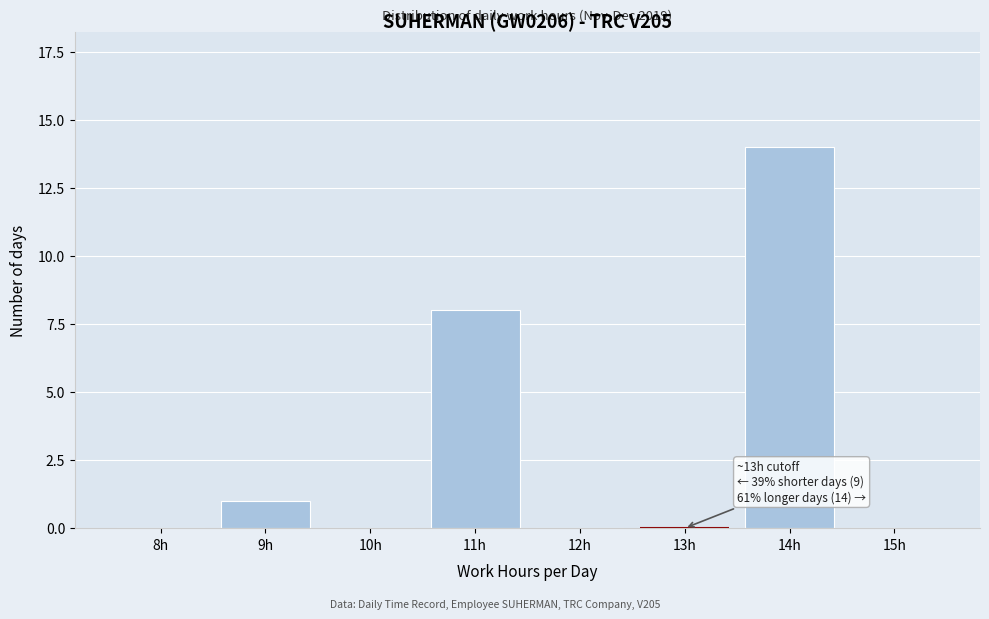

Reading right to left, extract all data points from this chart.

15h=0	14h=14	13h=0	12h=0	11h=8	10h=0	9h=1	8h=0